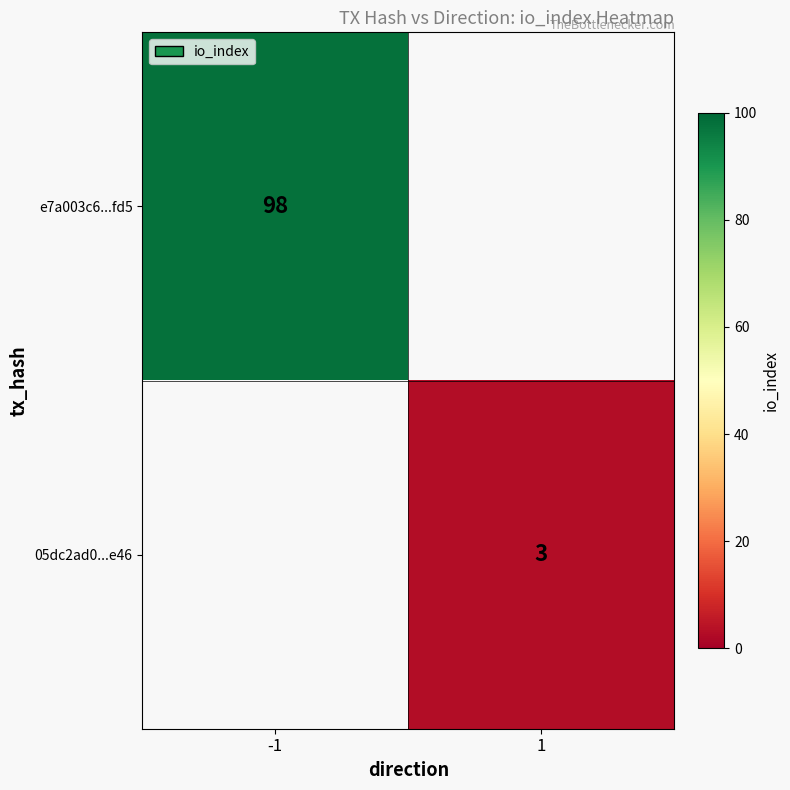

The value of 05dc2ad0...e46 at 1 is 3. True or false?

True